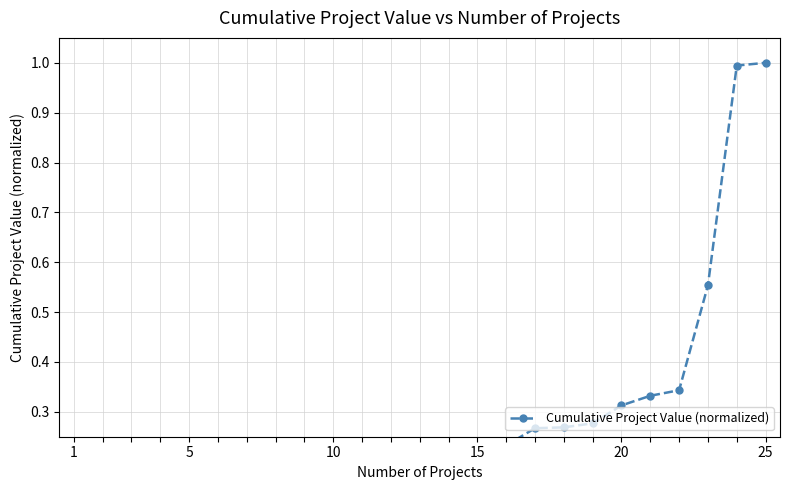

The value at 20 is 0.5. True or false?

False